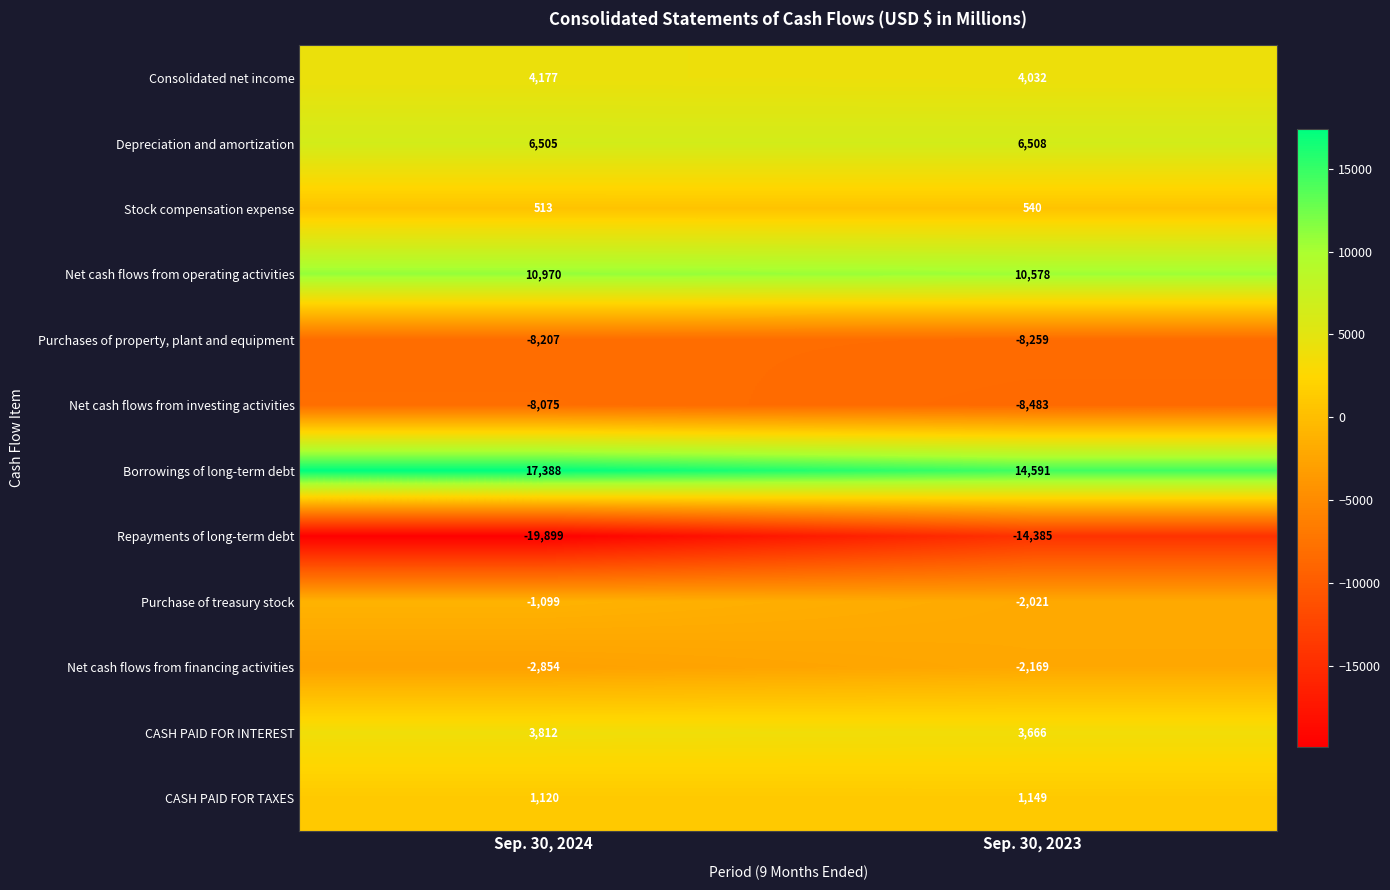

What is the total value across all series at Sep. 30, 2023?

5747